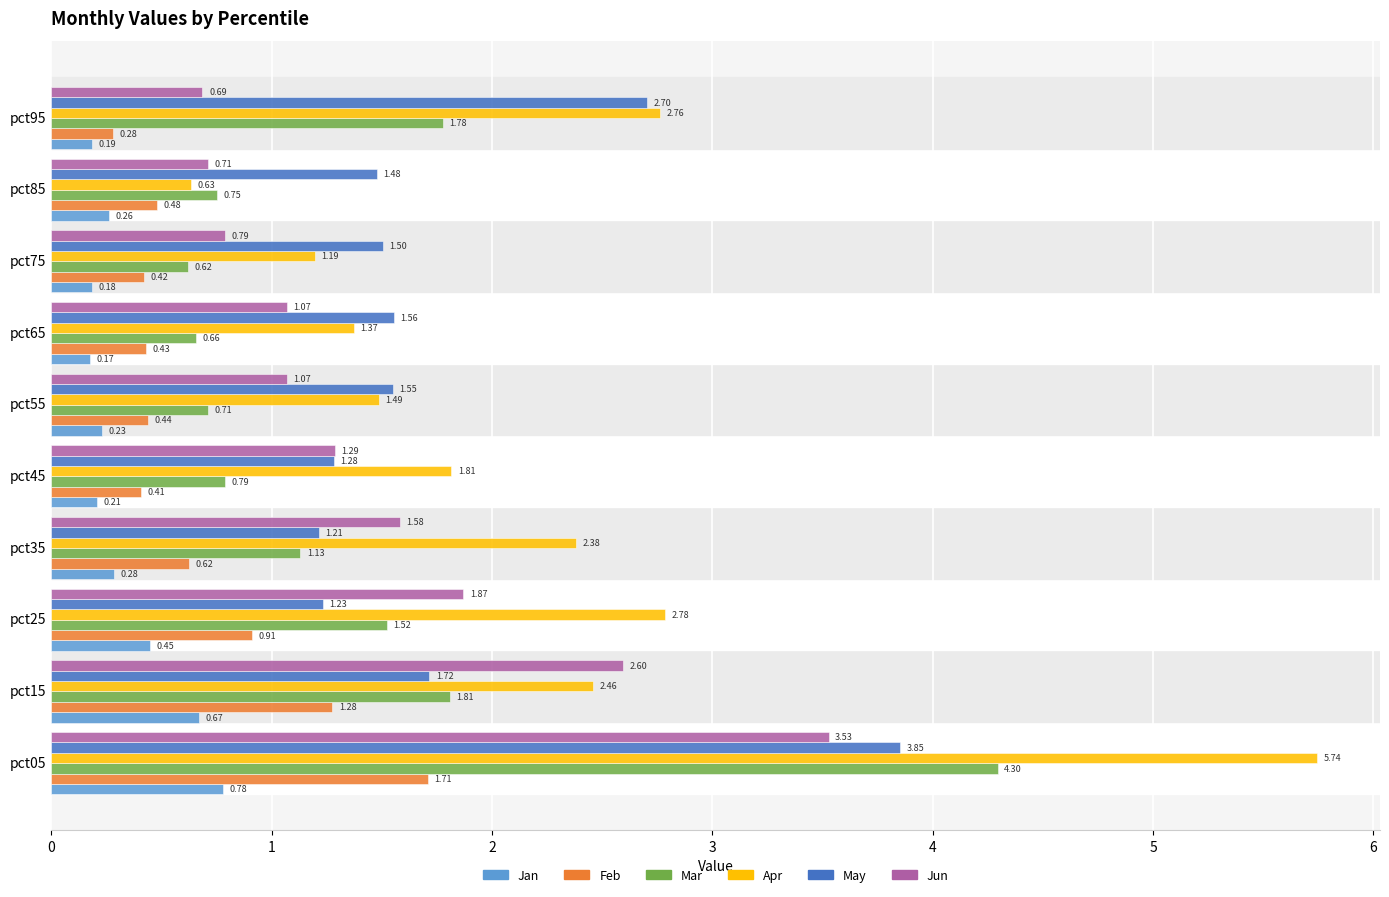

Rank the series by their maximum value, from highest to lowest.

Apr, Mar, May, Jun, Feb, Jan